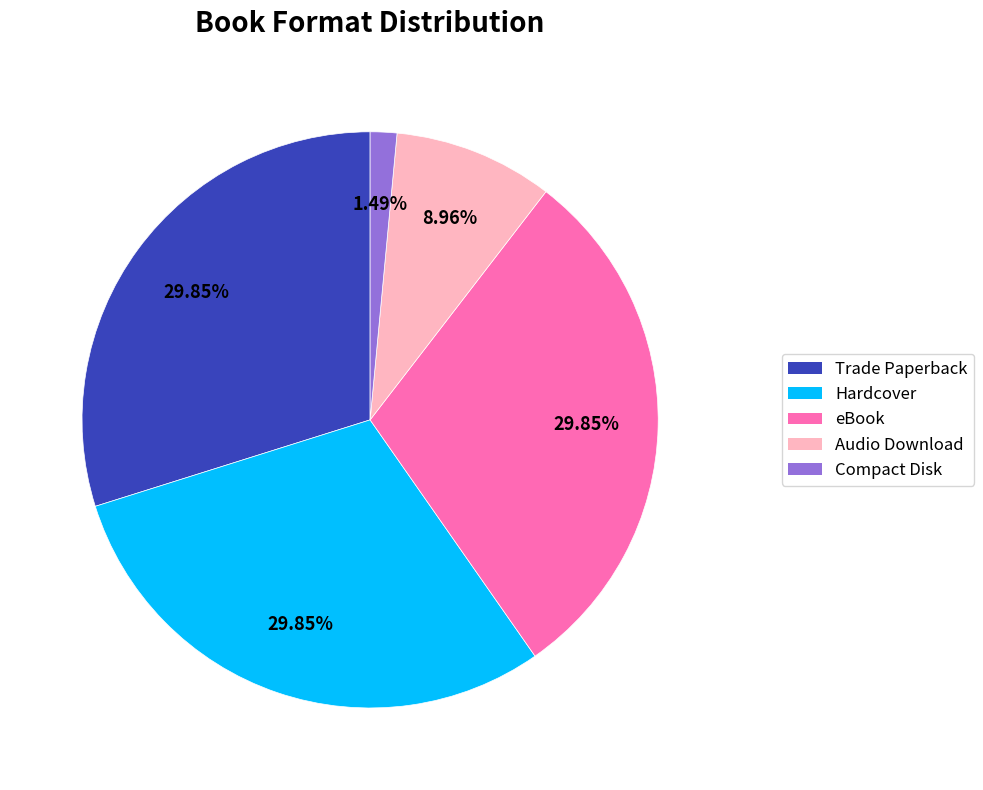

How many slices are in this pie chart?

5